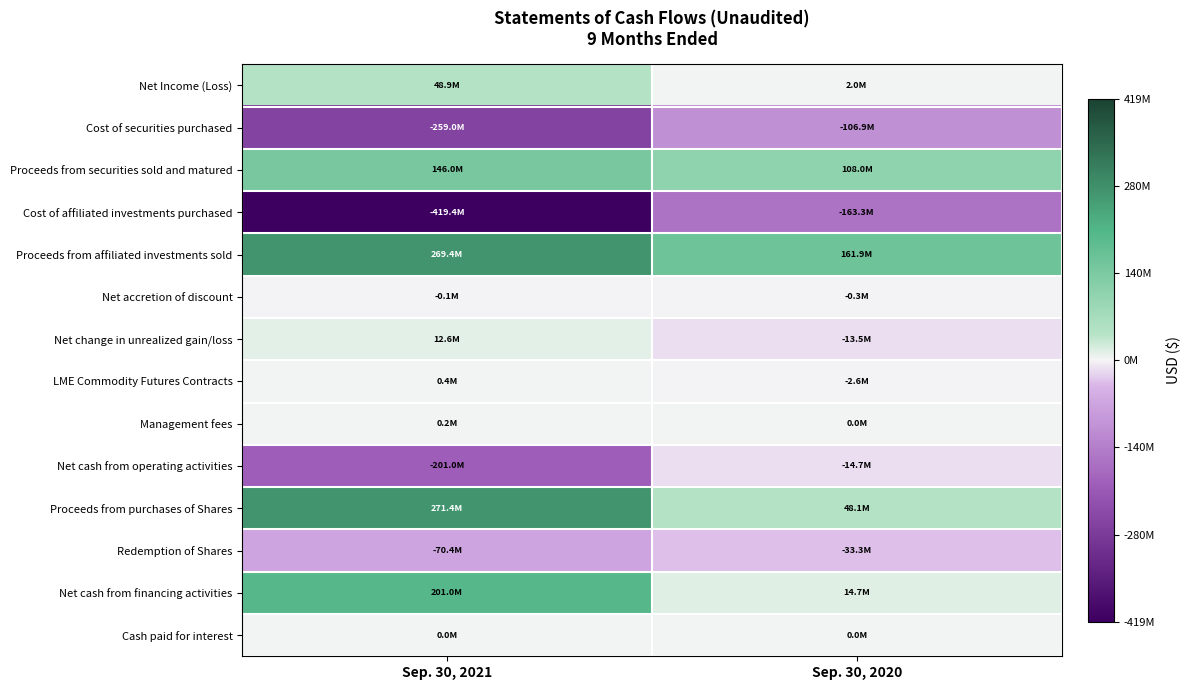

Reading left to right, transcribe all the data shown in this chart.

Net Income (Loss): Sep. 30, 2021=48856525	Sep. 30, 2020=2019052
Cost of securities purchased: Sep. 30, 2021=-258959855	Sep. 30, 2020=-106921509
Proceeds from securities sold and matured: Sep. 30, 2021=146000000	Sep. 30, 2020=107999677
Cost of affiliated investments purchased: Sep. 30, 2021=-419398603	Sep. 30, 2020=-163341870
Proceeds from affiliated investments sold: Sep. 30, 2021=269388378	Sep. 30, 2020=161892705
Net accretion of discount: Sep. 30, 2021=-50653	Sep. 30, 2020=-294163
Net change in unrealized gain/loss: Sep. 30, 2021=12634628	Sep. 30, 2020=-13508857
LME Commodity Futures Contracts: Sep. 30, 2021=409350	Sep. 30, 2020=-2597511
Management fees: Sep. 30, 2021=157301	Sep. 30, 2020=7227
Net cash from operating activities: Sep. 30, 2021=-200964804	Sep. 30, 2020=-14718594
Proceeds from purchases of Shares: Sep. 30, 2021=271387492	Sep. 30, 2020=48057228
Redemption of Shares: Sep. 30, 2021=-70422688	Sep. 30, 2020=-33338634
Net cash from financing activities: Sep. 30, 2021=200964804	Sep. 30, 2020=14718594
Cash paid for interest: Sep. 30, 2021=54	Sep. 30, 2020=1571